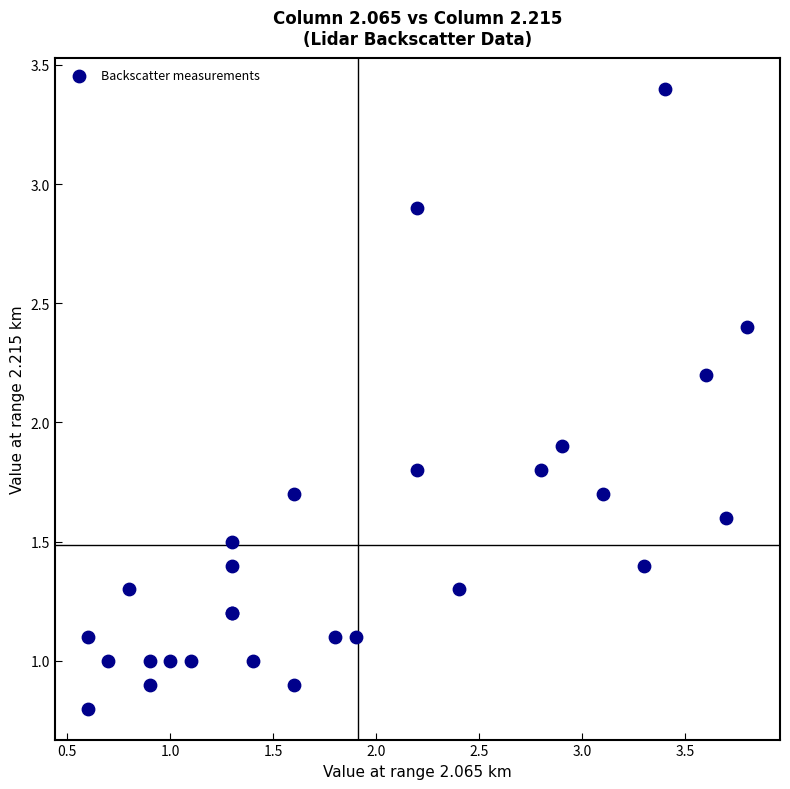

What Y value in the scatter plot is closest to 2?

1.9